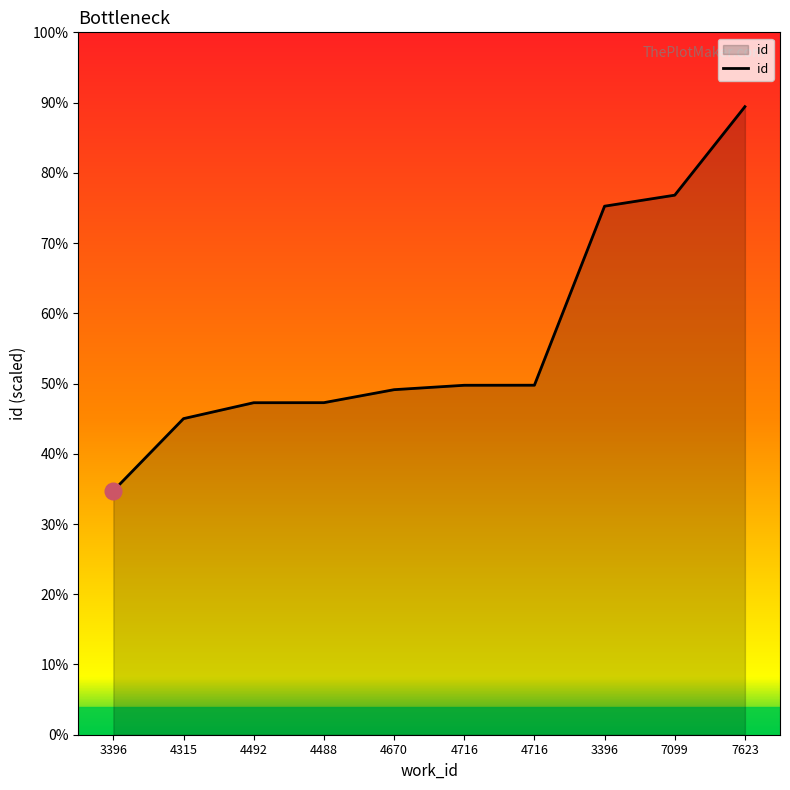

True or false: the data has more than 1 interior local peaks.

False